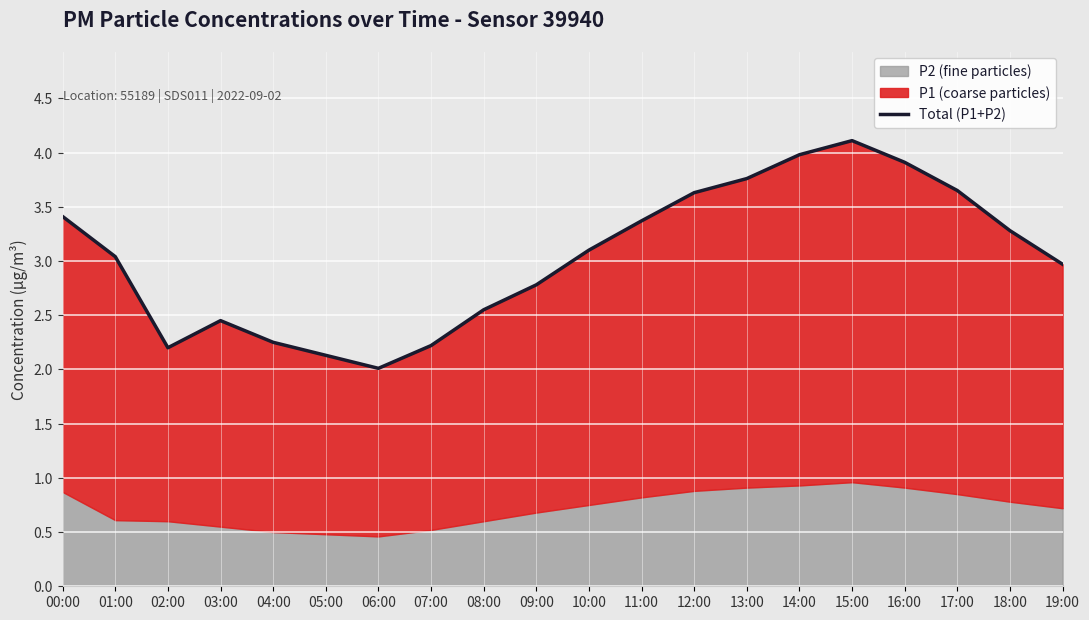

Is it true that the value at 07:00 is 3.5?

False